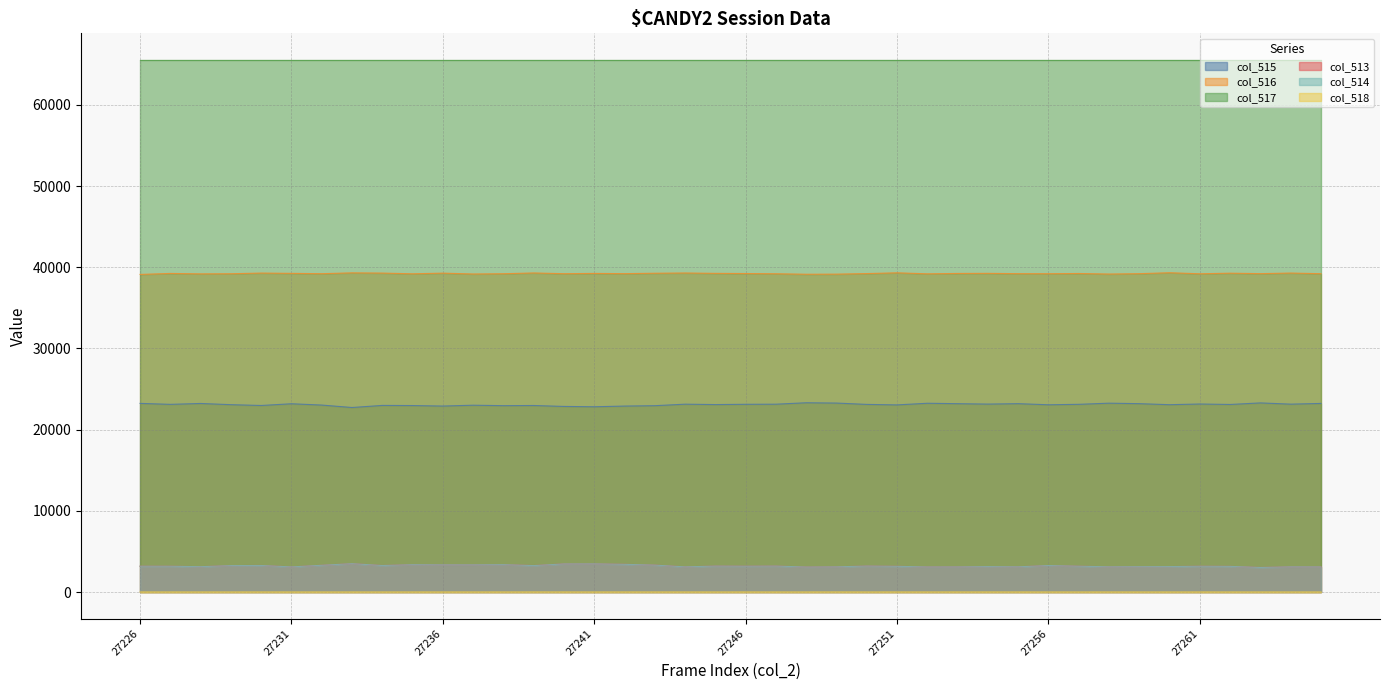

Which has a higher value, 27264 or 27256?

27264